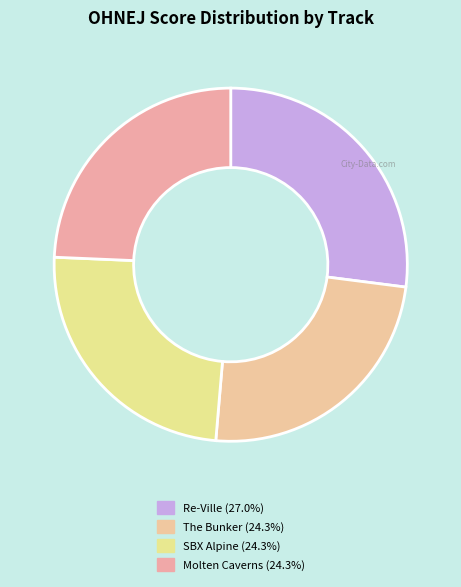

Which category has the biggest portion of the pie?

Re-Ville